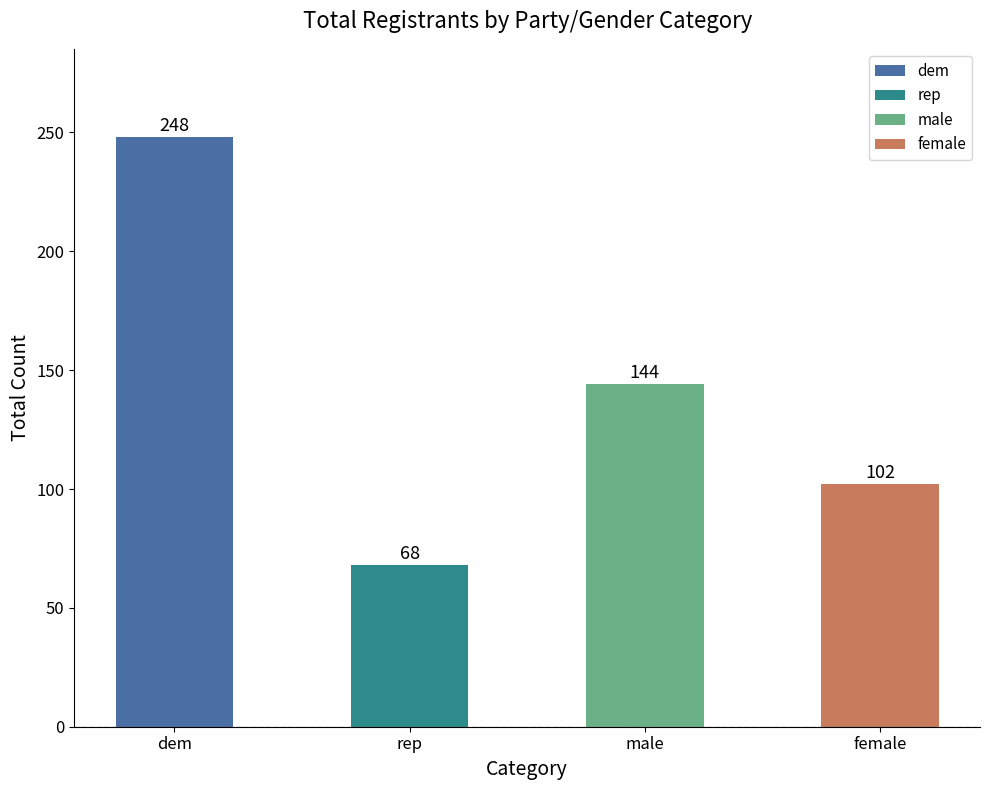

The value at rep is 32. True or false?

False